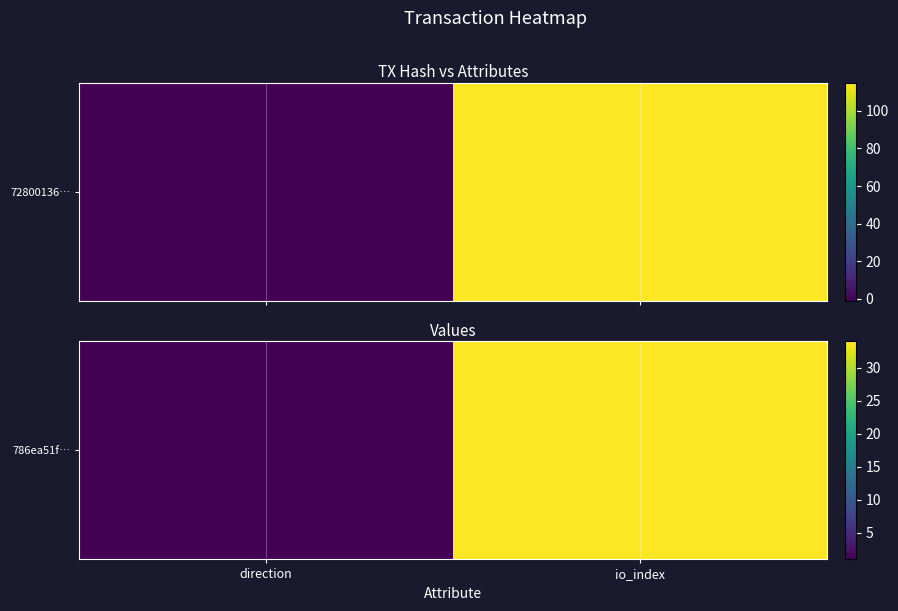

What is the sum of all values?

35